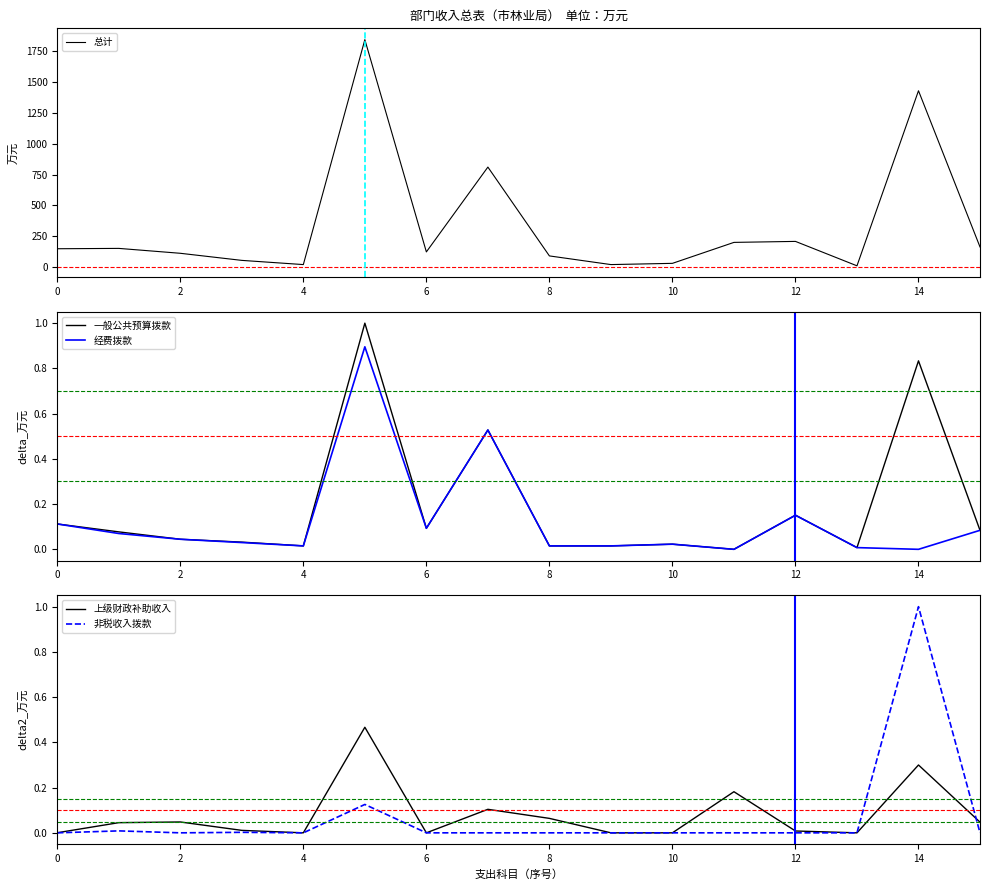

True or false: 上级财政补助收入 has more than 0 points higher than both neighbors.

True